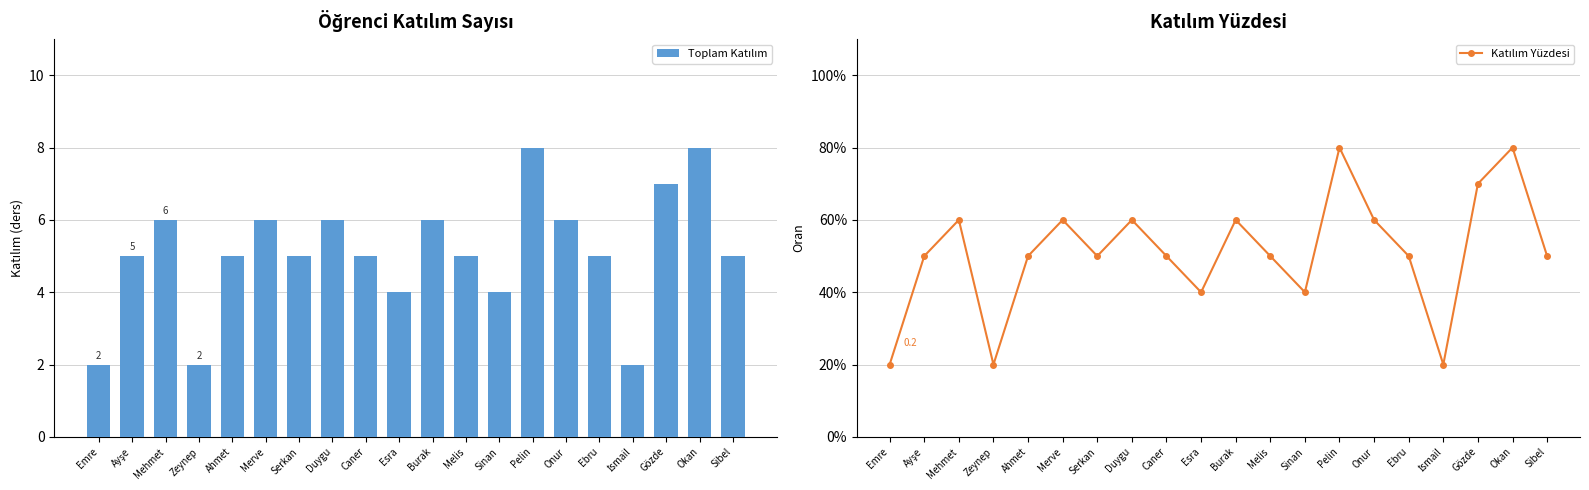

What position from the right is Sibel?

1